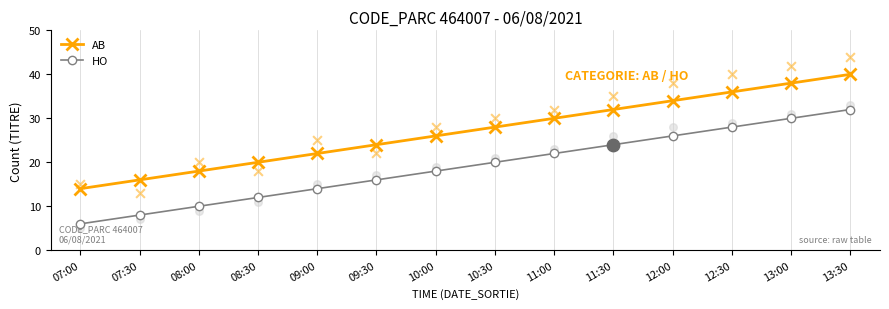

Which series contains the highest Y value?

AB